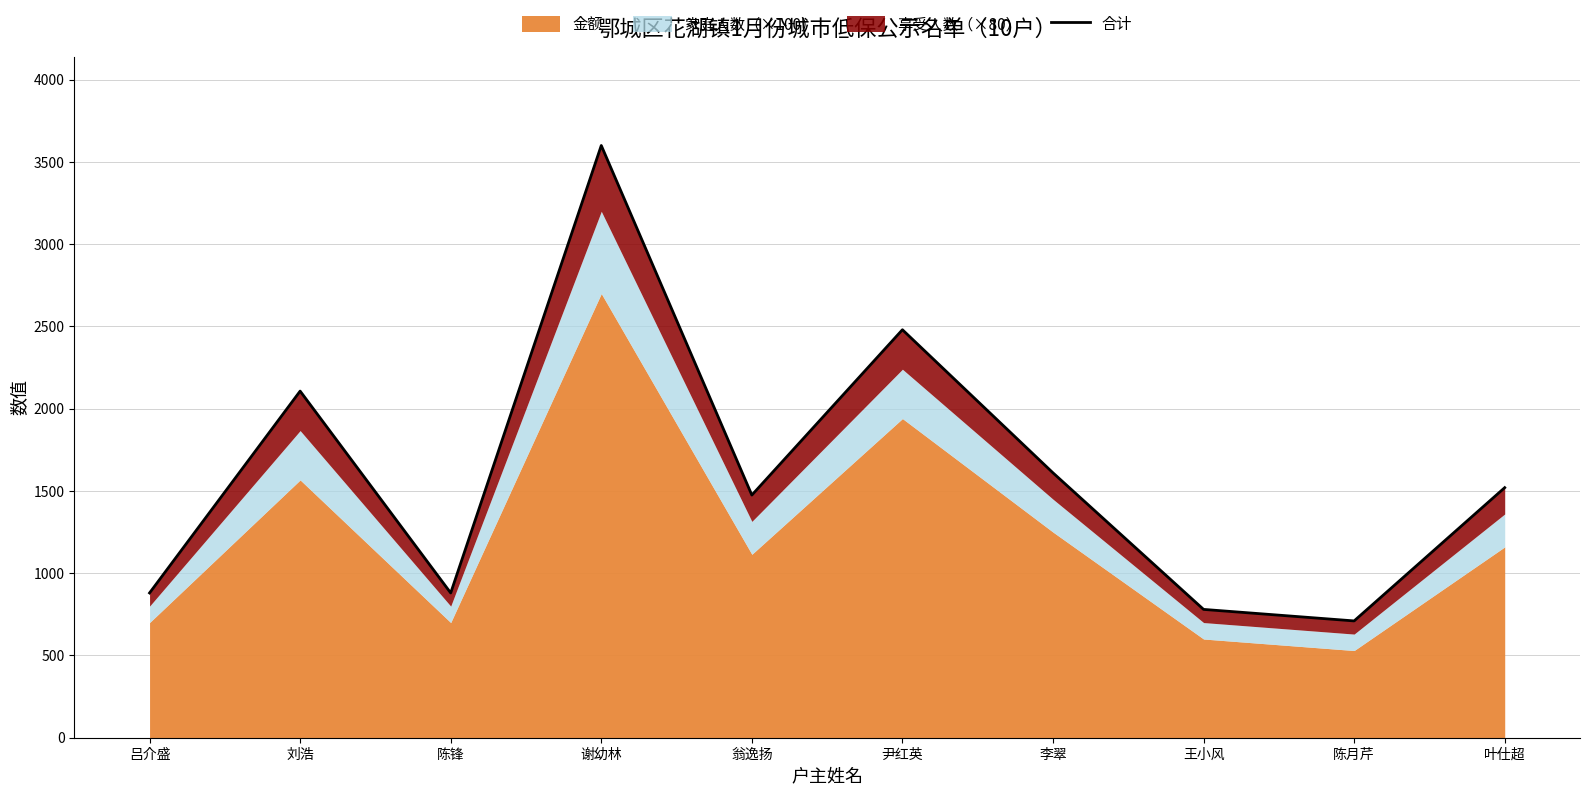

What is the ratio of the value at 谢幼林 to the value at 陈月芹?

5.1